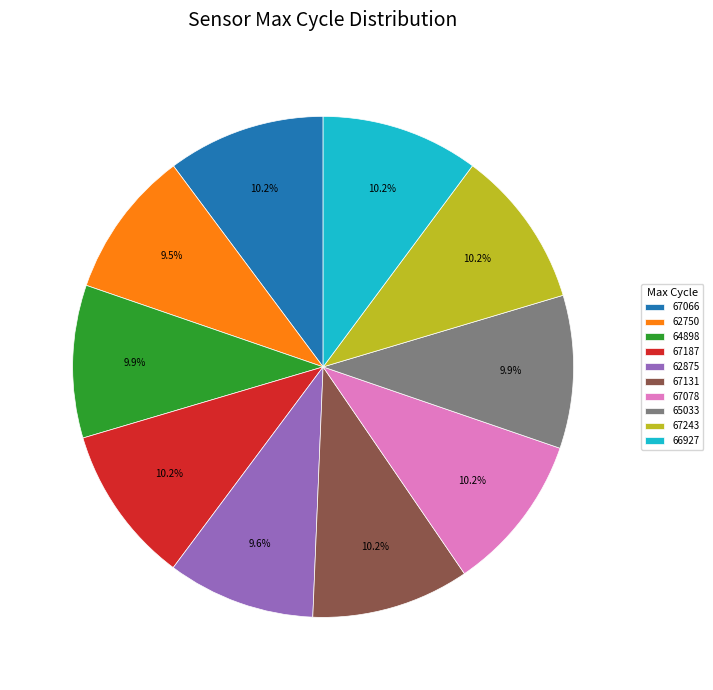

How much of the chart is everything except 67243?

89.8%